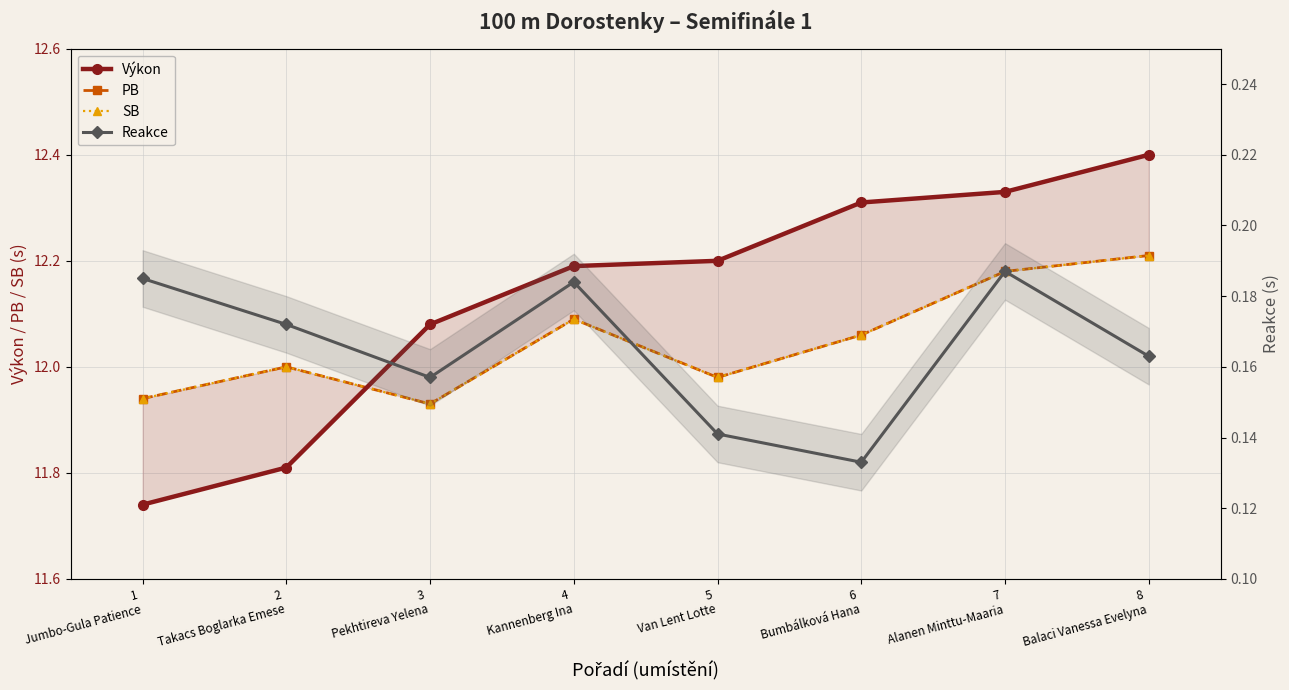

What are all the series names shown in the legend?

Výkon, PB, SB, Reakce